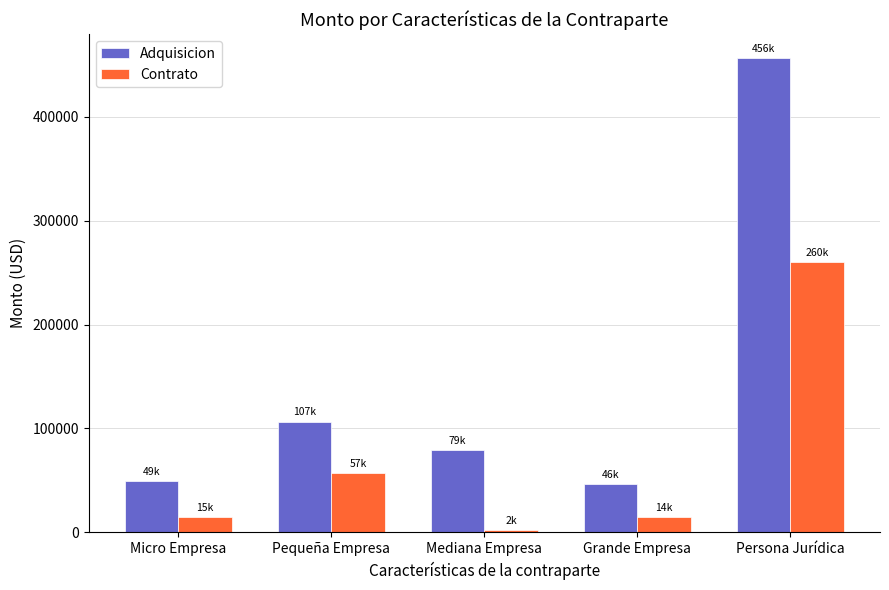

Which series has the largest total across all categories?

Adquisicion